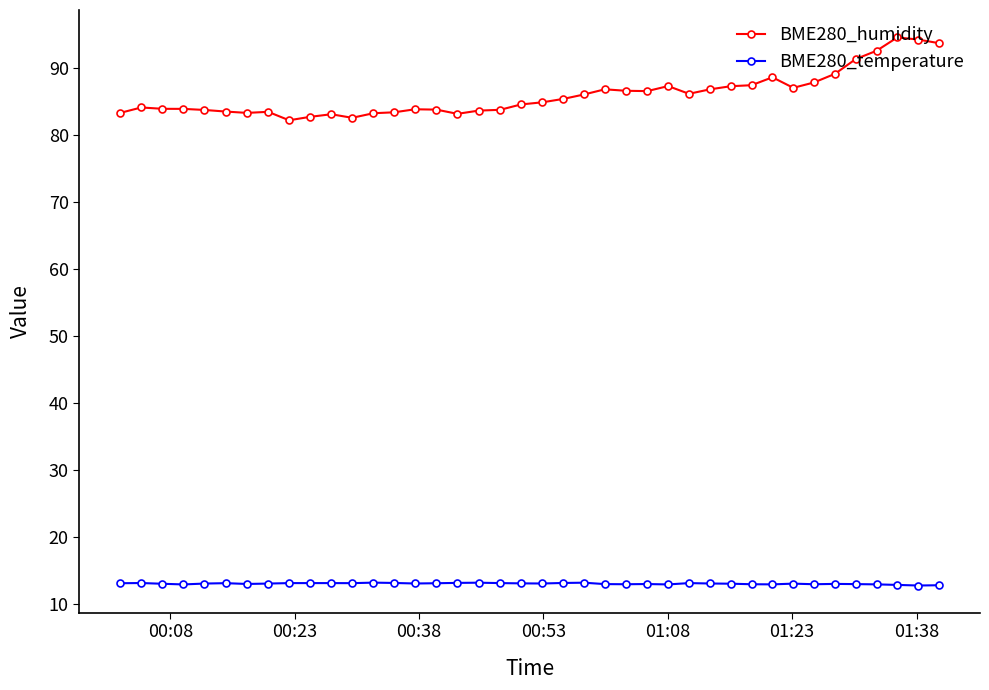

True or false: BME280_temperature has more than 2 points higher than both neighbors.

True